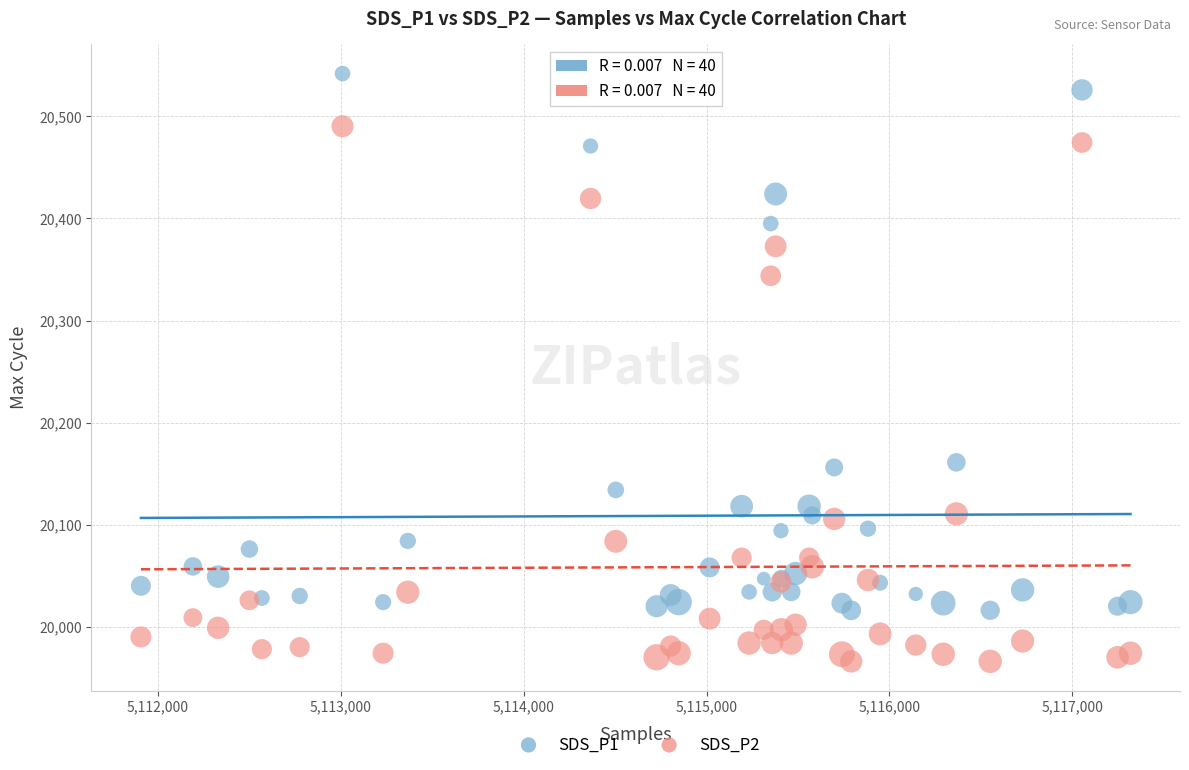

What is the X range (max minus min) for the scatter plot?

5410.0